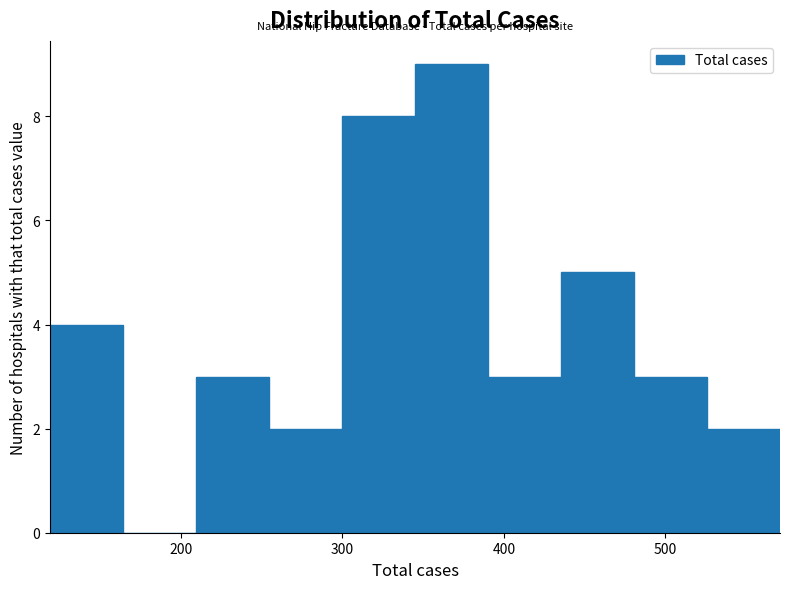

Reading left to right, transcribe this chart: for each bar, give the range it covers on the x-axis and its height. Neither the bar edges nor the heights are printed on the chart, so give them approximately, as read against the axes.

120 to 160: 4
160 to 210: 0
210 to 250: 3
250 to 300: 2
300 to 350: 8
350 to 390: 9
390 to 440: 3
440 to 480: 5
480 to 530: 3
530 to 570: 2